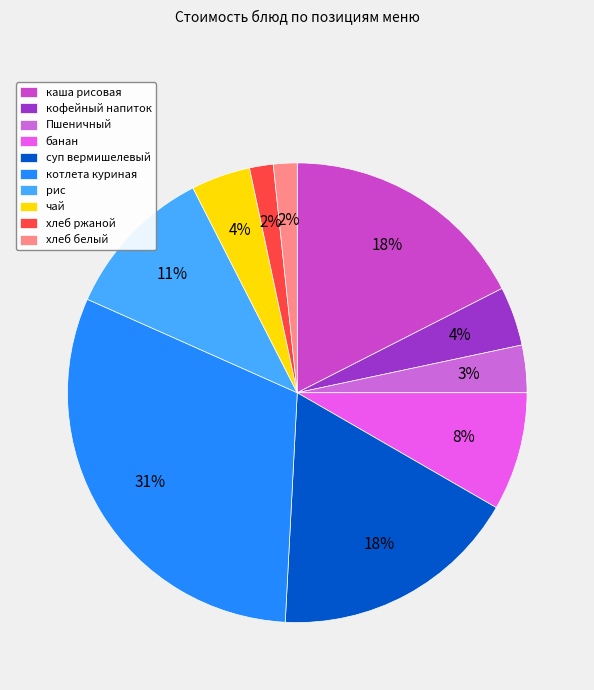

How many slices are in this pie chart?

10